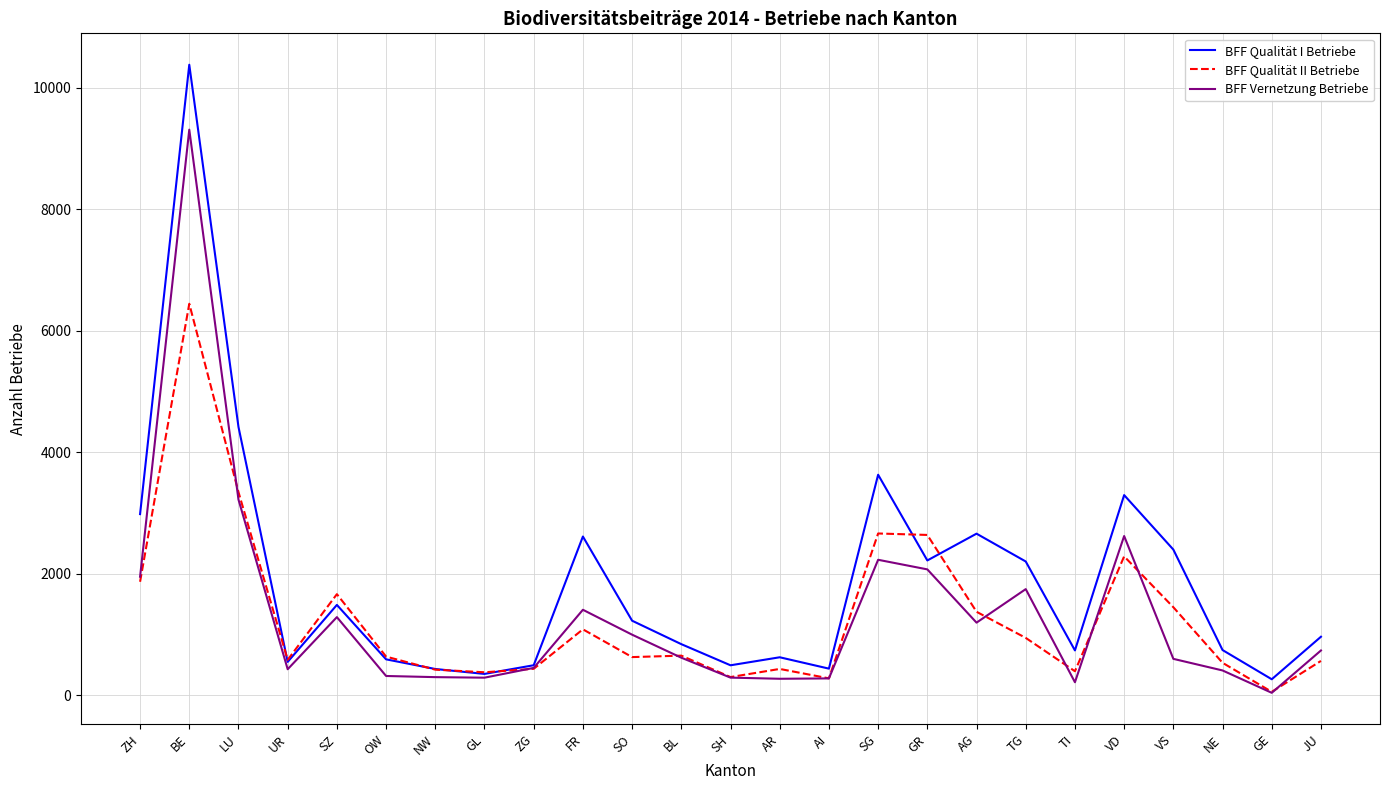

Does the chart display data point markers on the line(s)?

No